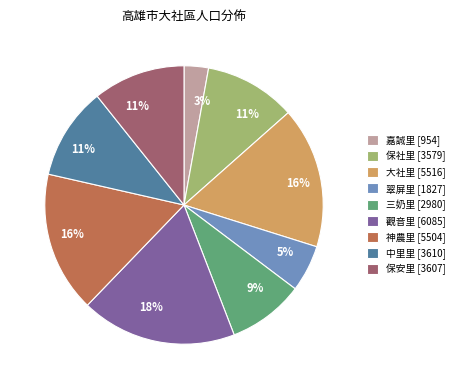

Do 觀音里 [6085] and 嘉誠里 [954] together represent more than half of the pie?

No